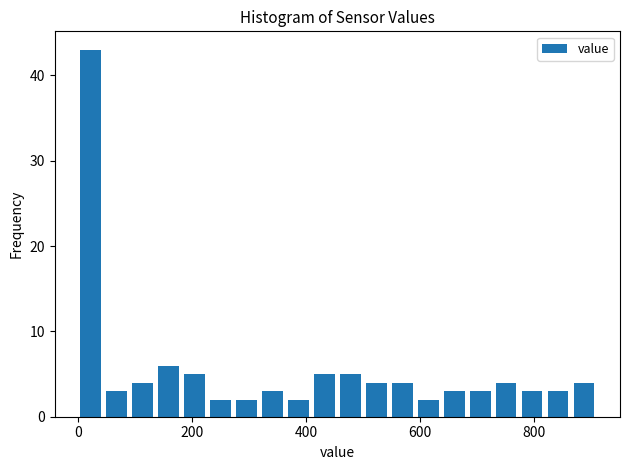

Read against the x-axis, roughly where is the centre of the tallest bar?

20